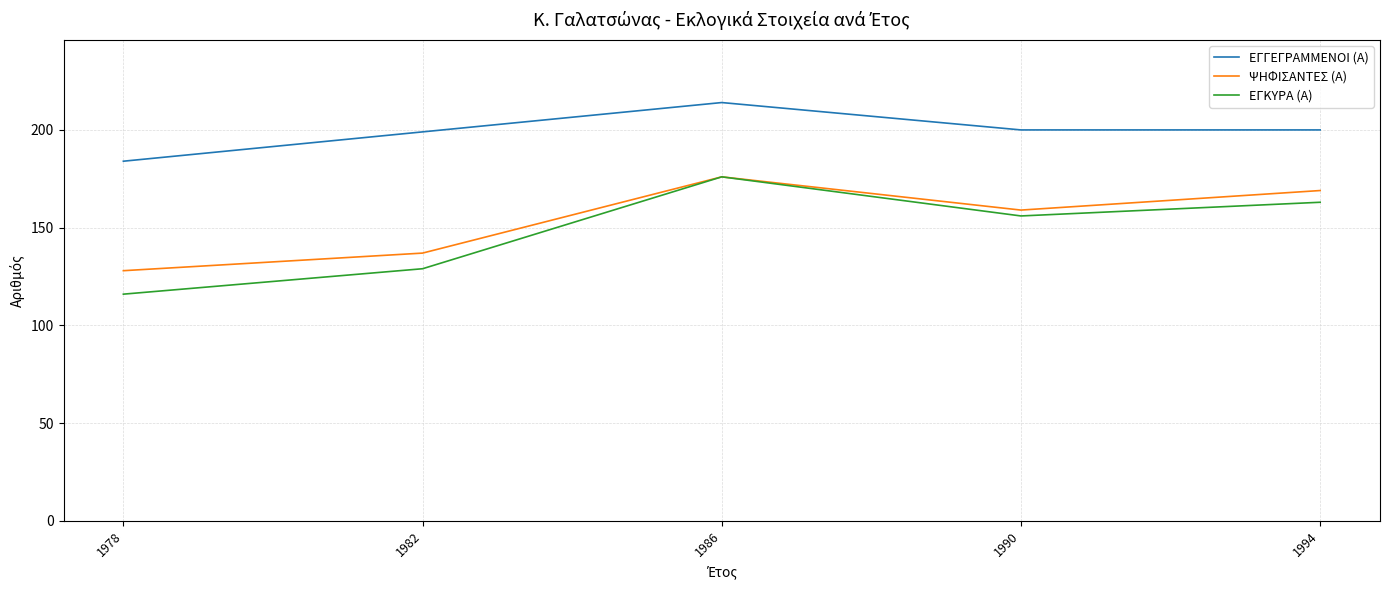

Where does the ΕΓΓΕΓΡΑΜΜΕΝΟΙ (Α) series first go above 200?

1986